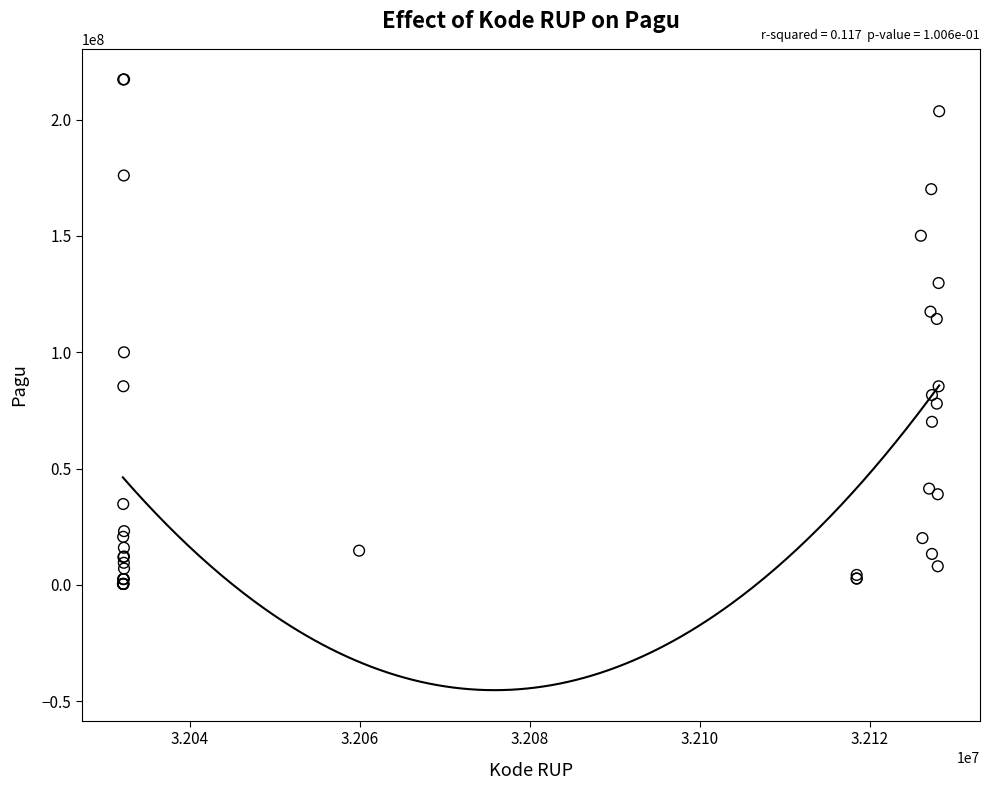

What Y value in the scatter plot is closest to 108830000?

114296000